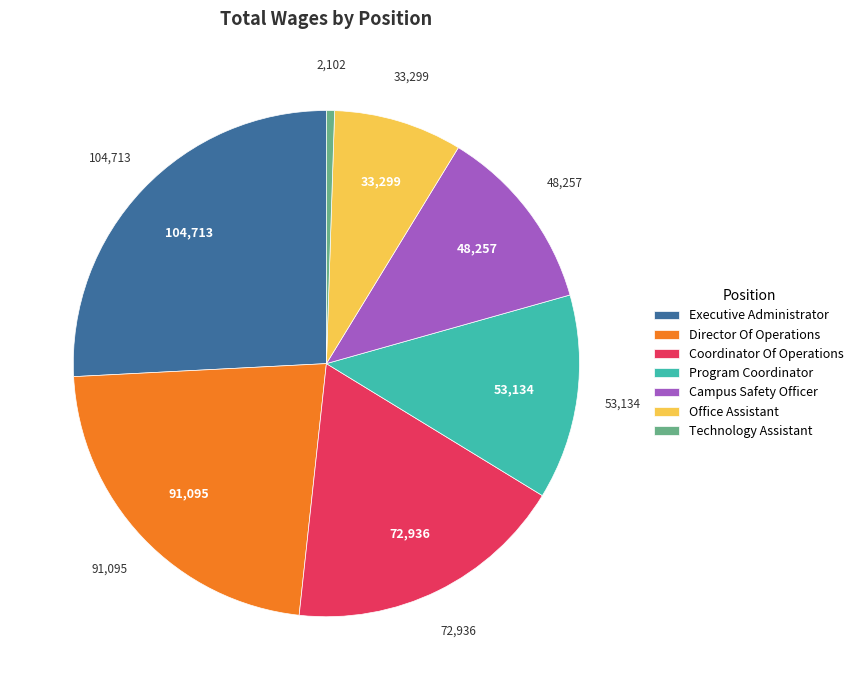

Between Technology Assistant and Campus Safety Officer, which is larger?

Campus Safety Officer